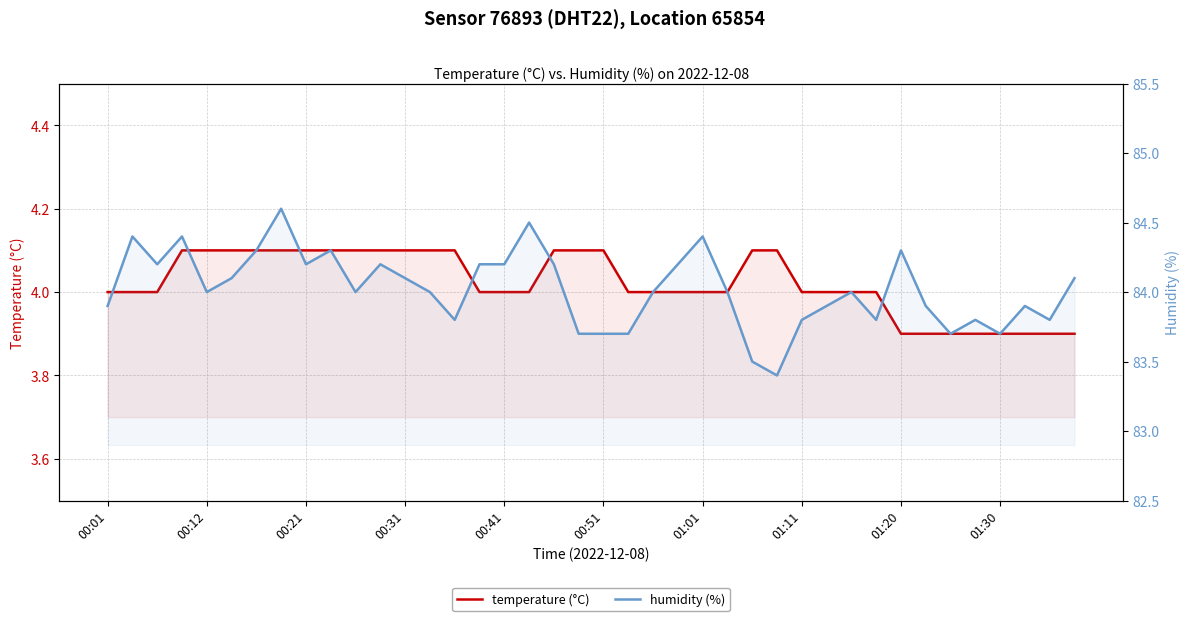

How many values in the humidity (%) series exceed 84?

18